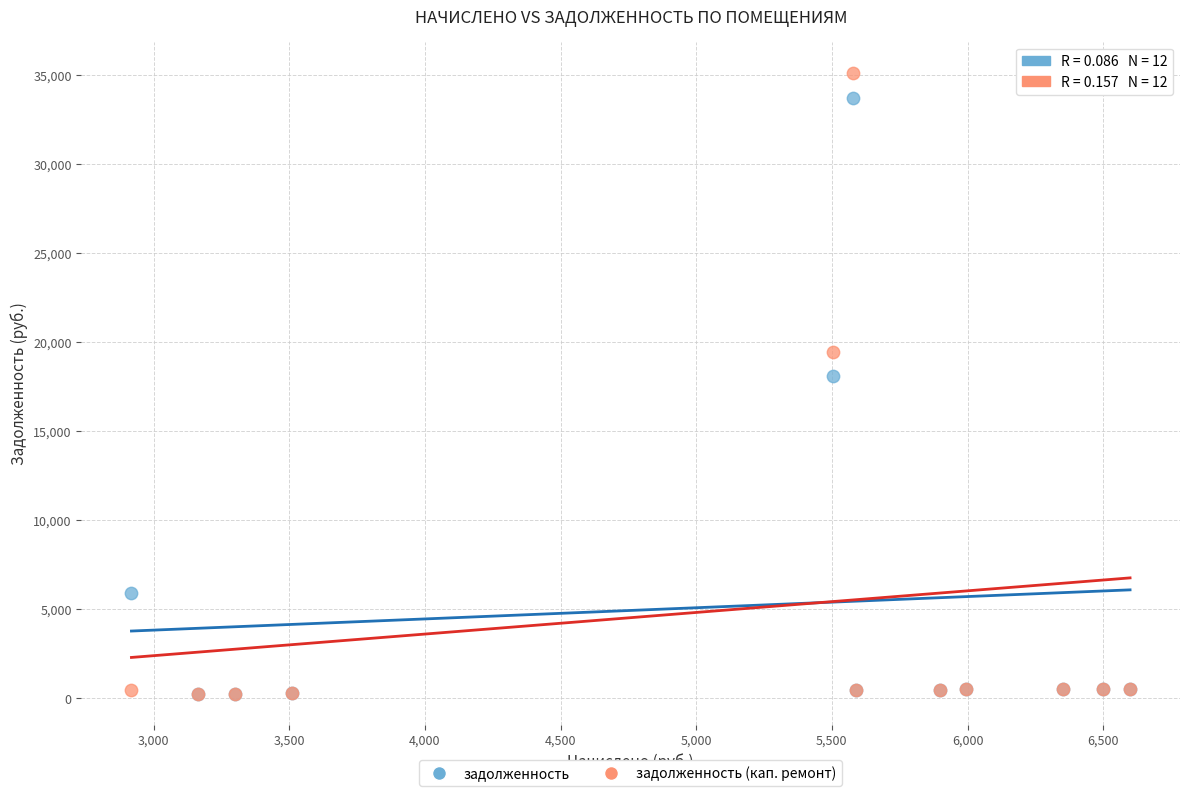

What are all the series names shown in the legend?

задолженность, задолженность (кап. ремонт)